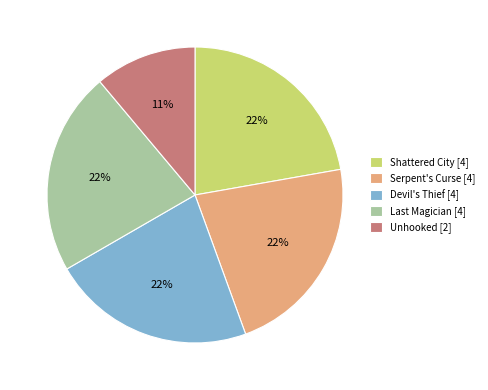

What percentage is the Devil's Thief [4] slice, to the nearest percent?

22%